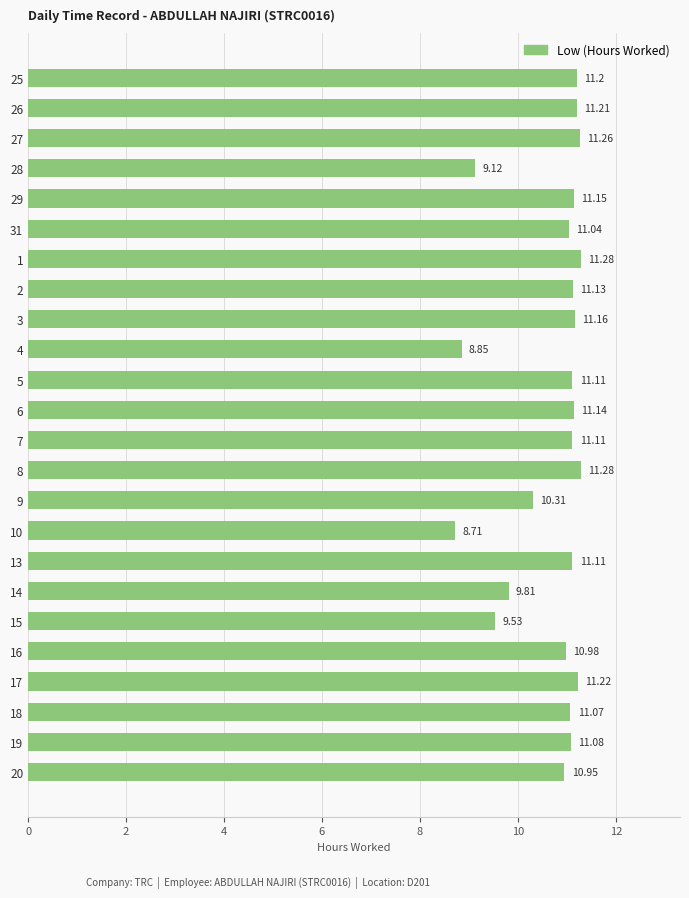

Approximately how many times larger is the value at 5 compared to 27?

1.0